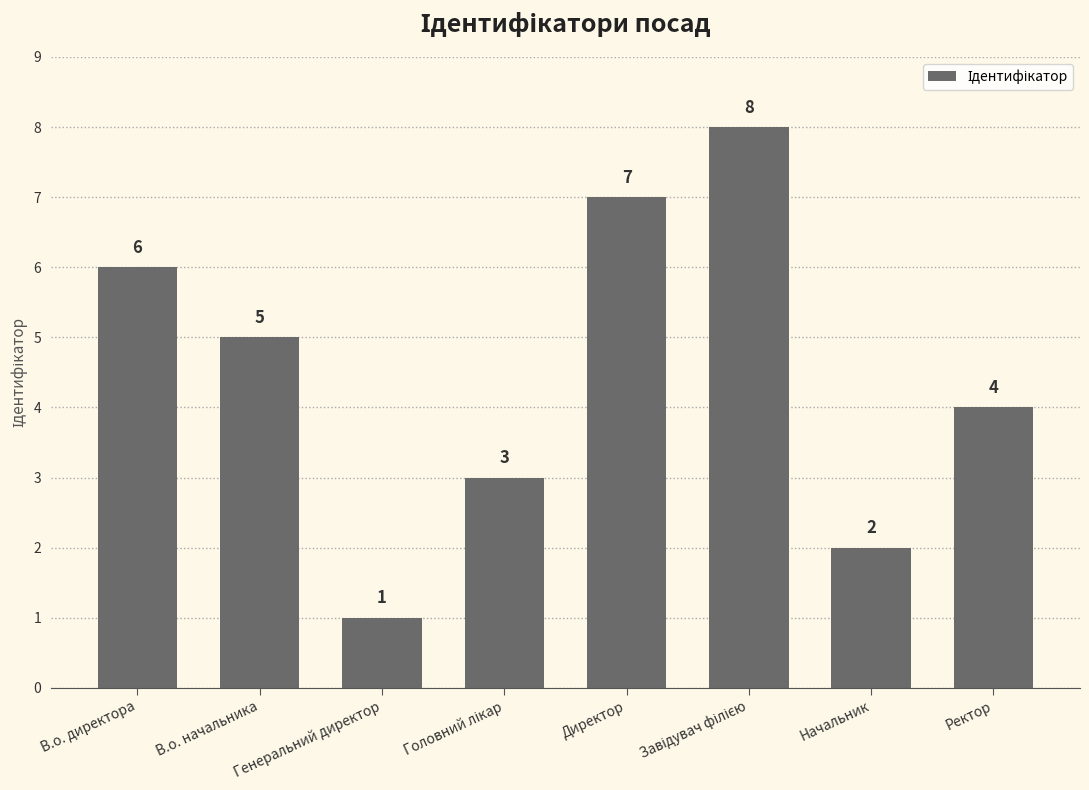

At which category does the chart reach its minimum across all series?

Генеральний директор